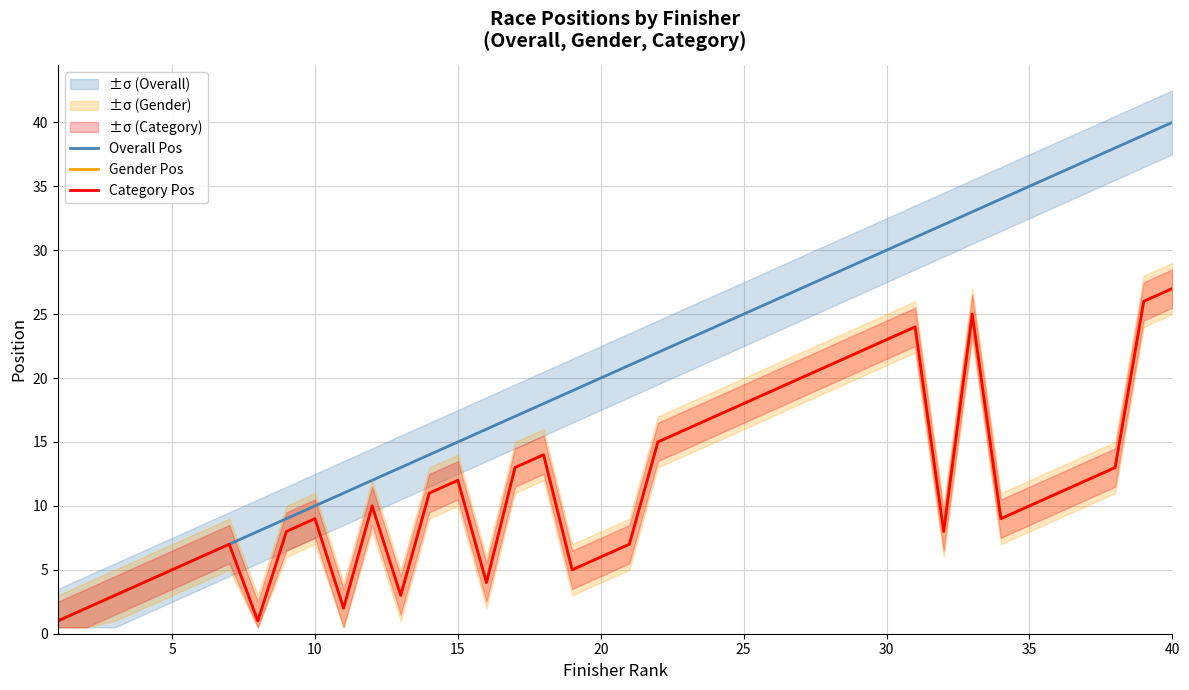

True or false: Overall Pos has a value of 17 at 11.

False